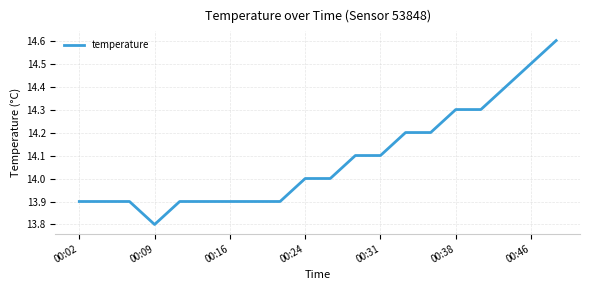

What is the difference between the maximum and minimum values?

0.8